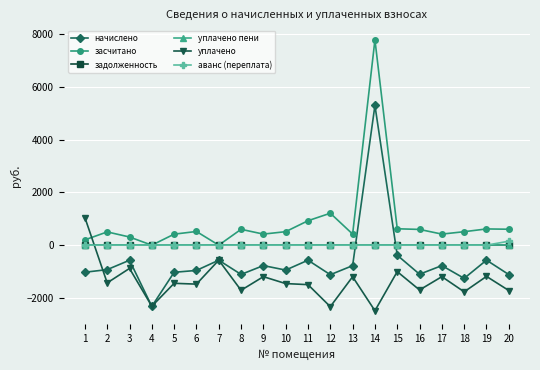

Does the chart have visible grid lines?

Yes